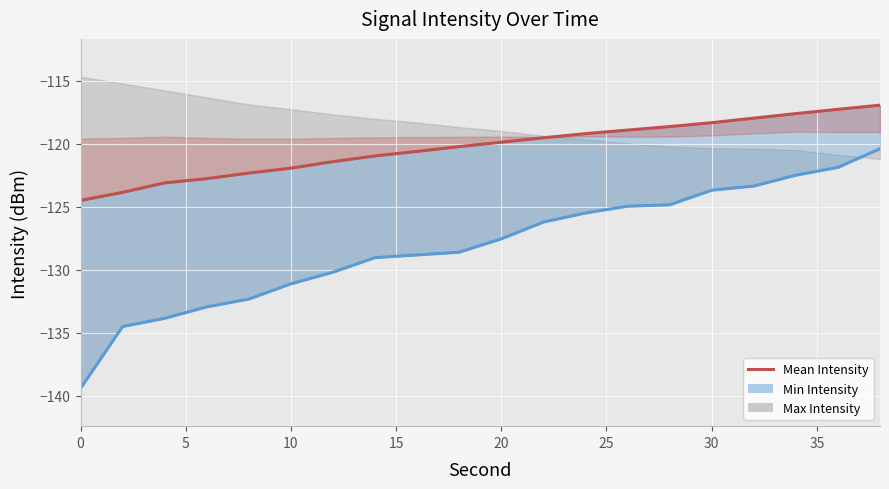

The value at 15 is -218.5. True or false?

False